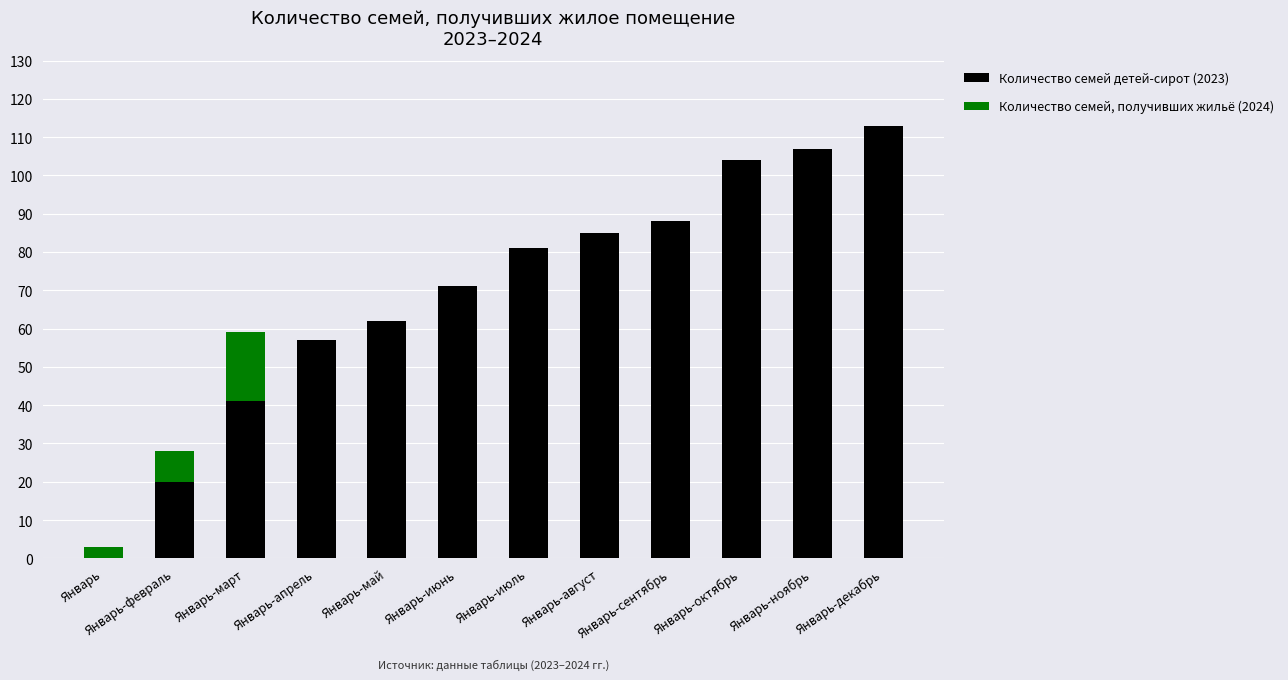

Read the Количество семей детей-сирот (2023) value at Январь-май.

62